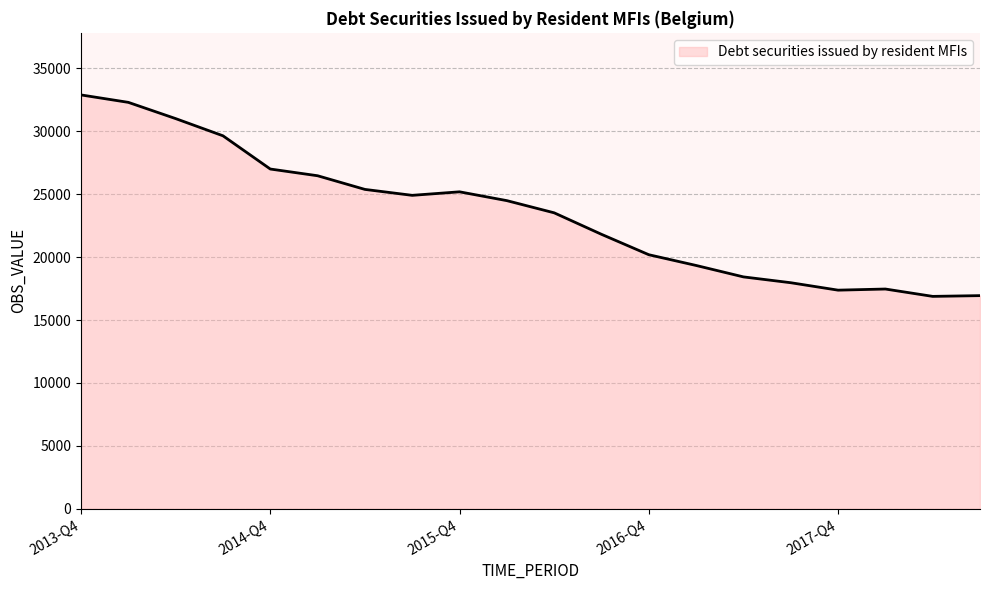

What is the difference between the maximum and minimum values?

16011.9